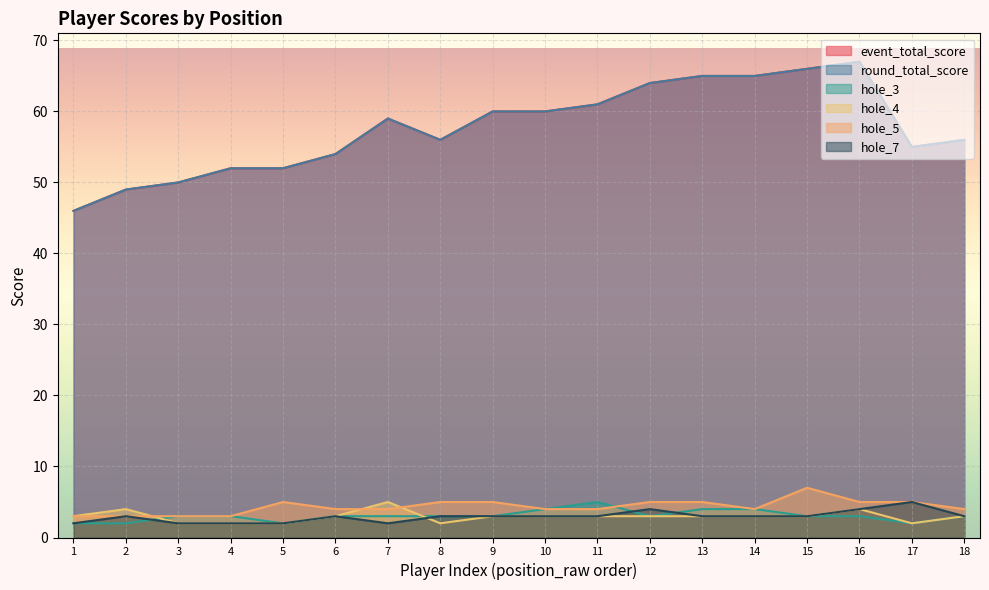

Rank the series by their maximum value, from highest to lowest.

event_total_score, round_total_score, hole_5, hole_3, hole_4, hole_7